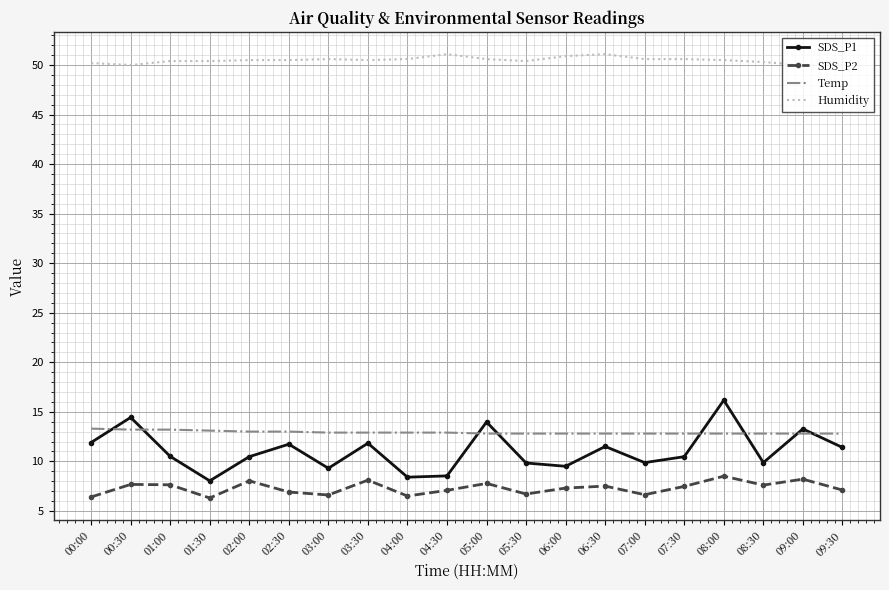

What position from the right is 04:30?

11